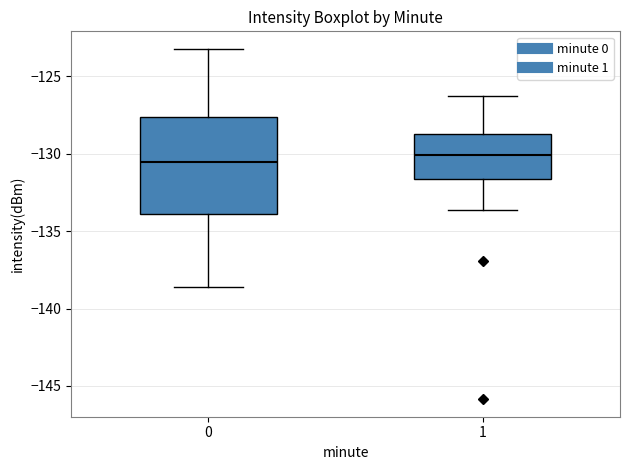

Reading left to right, transcribe this box plot: for each box, give where its median line is, the range the box spans, and where its two whiskers end, as read against the y-axis. The values are not printed on the chart, so give them approximately, as read against the axis.

0: median -130.5, box -134.0 to -127.5, whiskers -138.5 to -123.0
1: median -130.0, box -131.5 to -128.5, whiskers -133.5 to -126.5